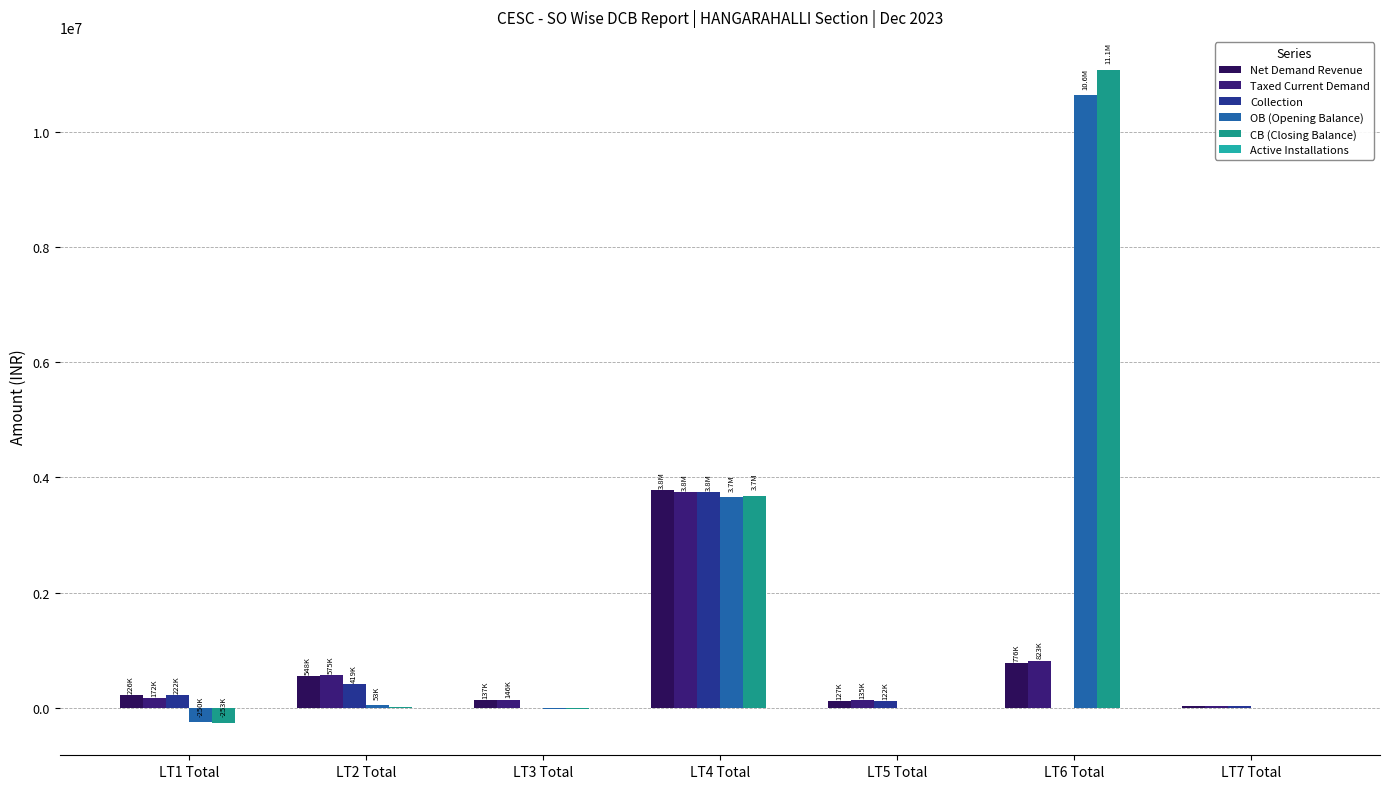

Count the number of categories in the chart.

7